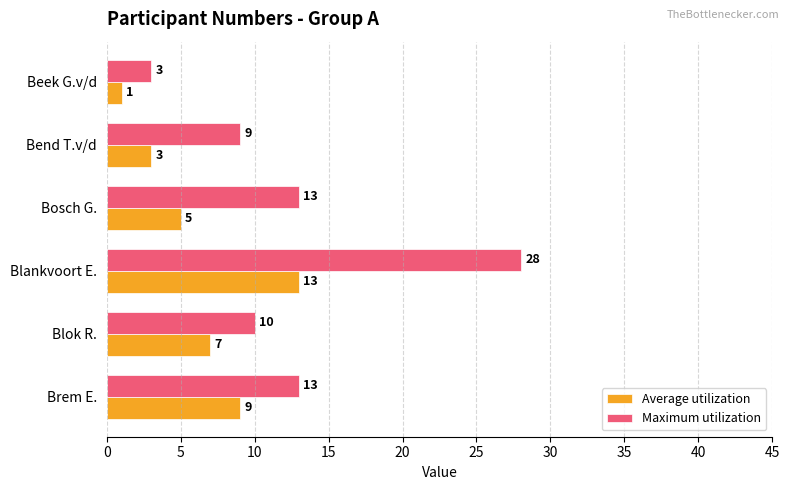

True or false: Average utilization has a value of 3 at Bend T.v/d.

True